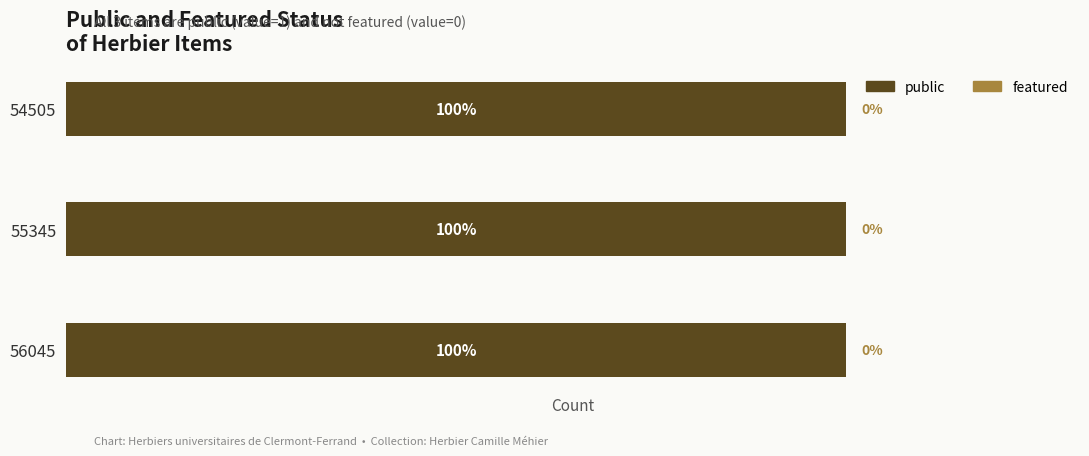

Is it true that public equals 1 at 56045?

True